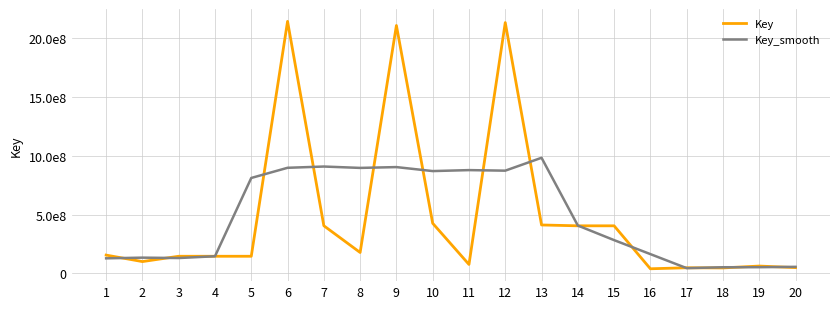

What are all the series names shown in the legend?

Key, Key_smooth